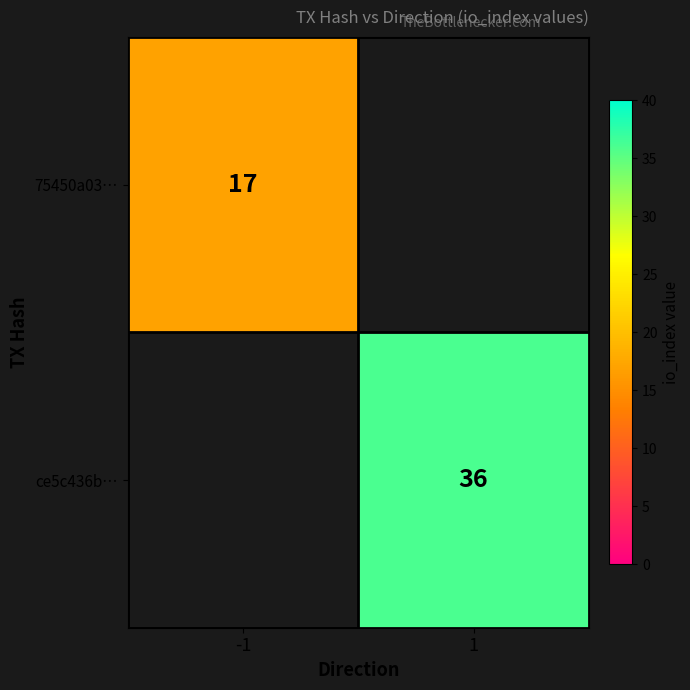

What is the smallest value displayed?

17.0